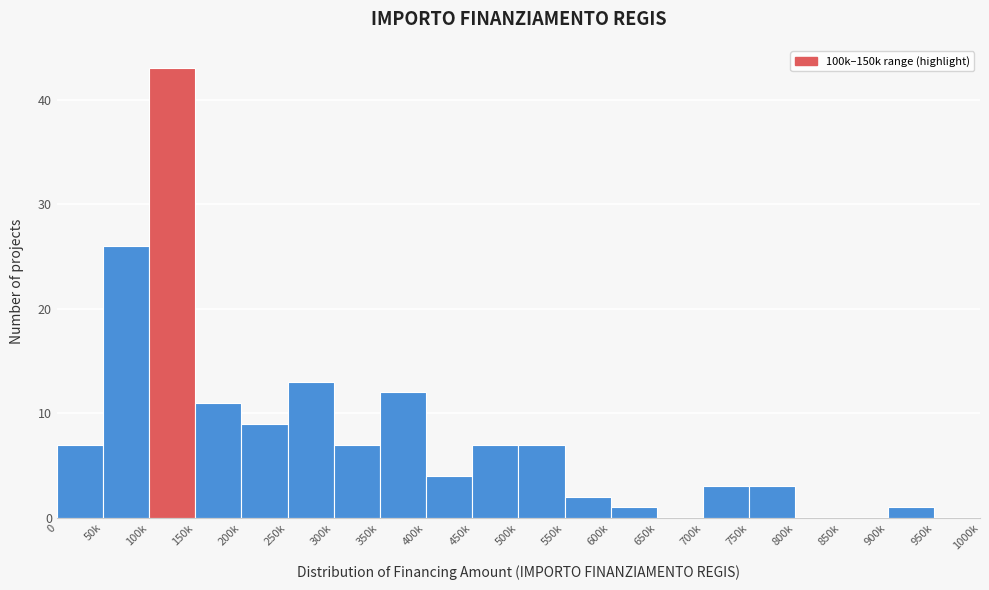

Reading left to right, transcribe all the data shown in this chart.

0=7	50k=26	100k=43	150k=11	200k=9	250k=13	300k=7	350k=12	400k=4	450k=7	500k=7	550k=2	600k=1	650k=0	700k=3	750k=3	800k=0	850k=0	900k=1	950k=0